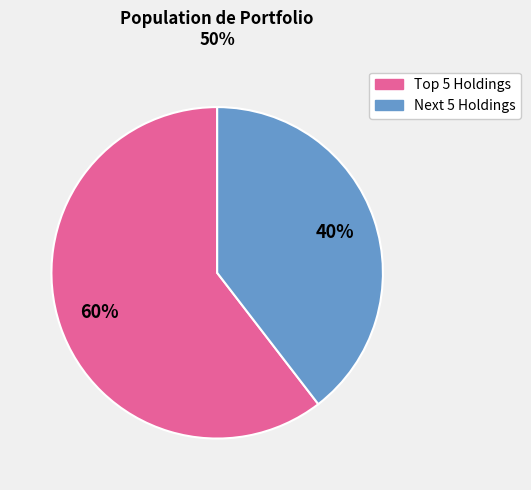

To the nearest percent, what is the average slice percentage?

50%